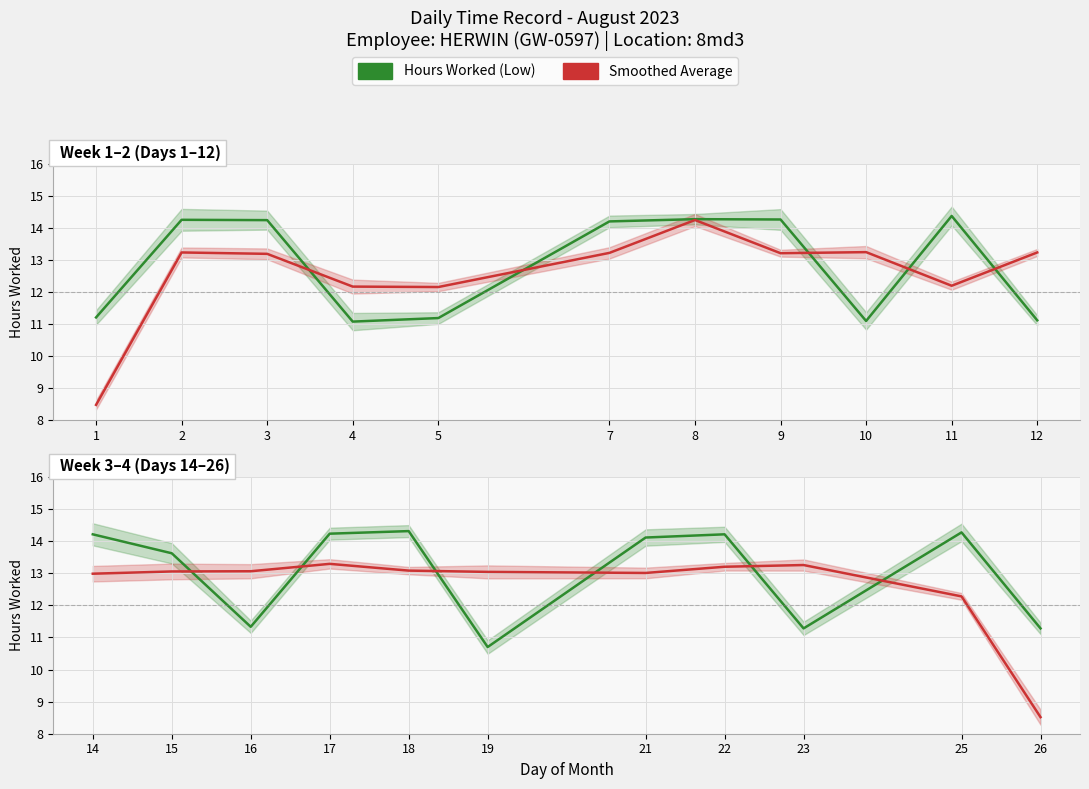

After their last crossing, which series has the higher values: Smoothed Average or Hours Worked (Low)?

Hours Worked (Low)